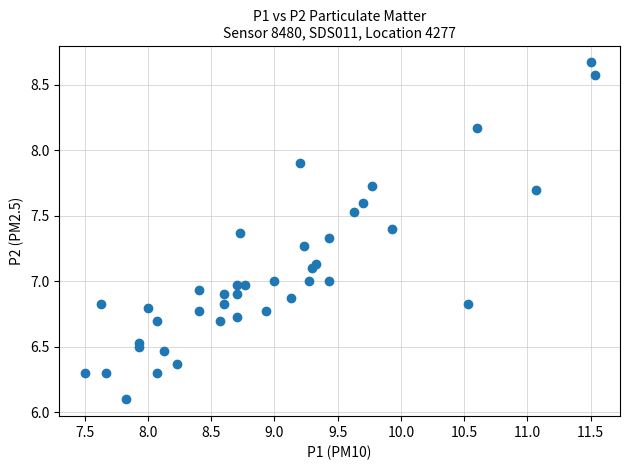

What is the range of Y values (max minus min)?

2.6